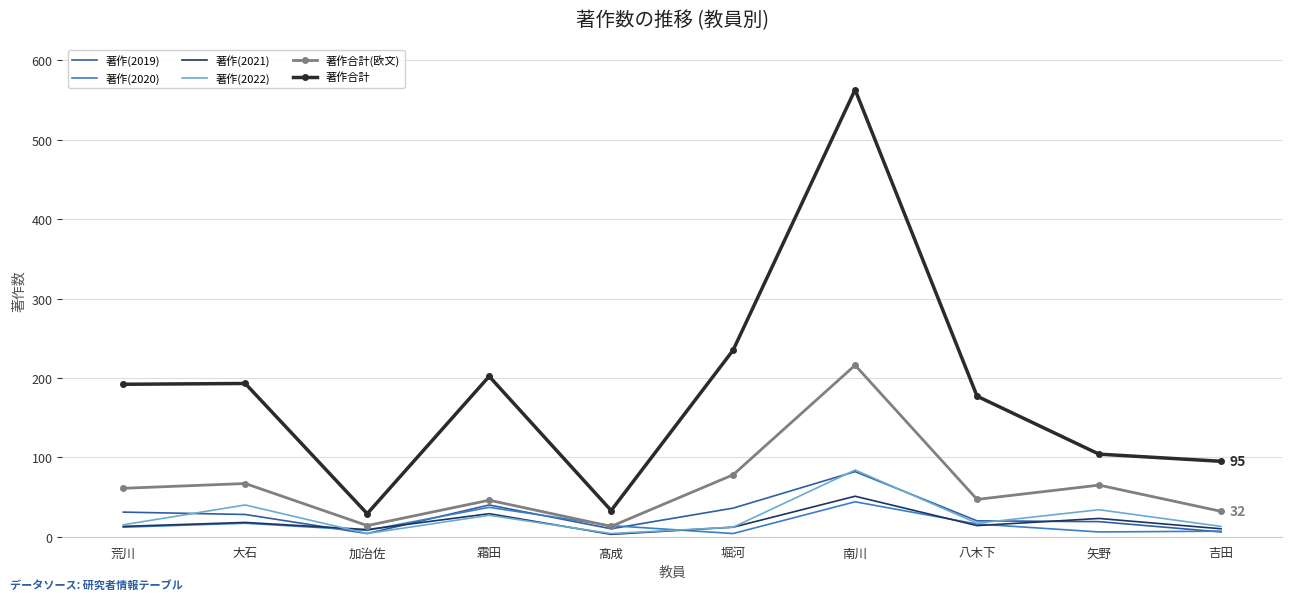

How many series are shown in this chart?

6